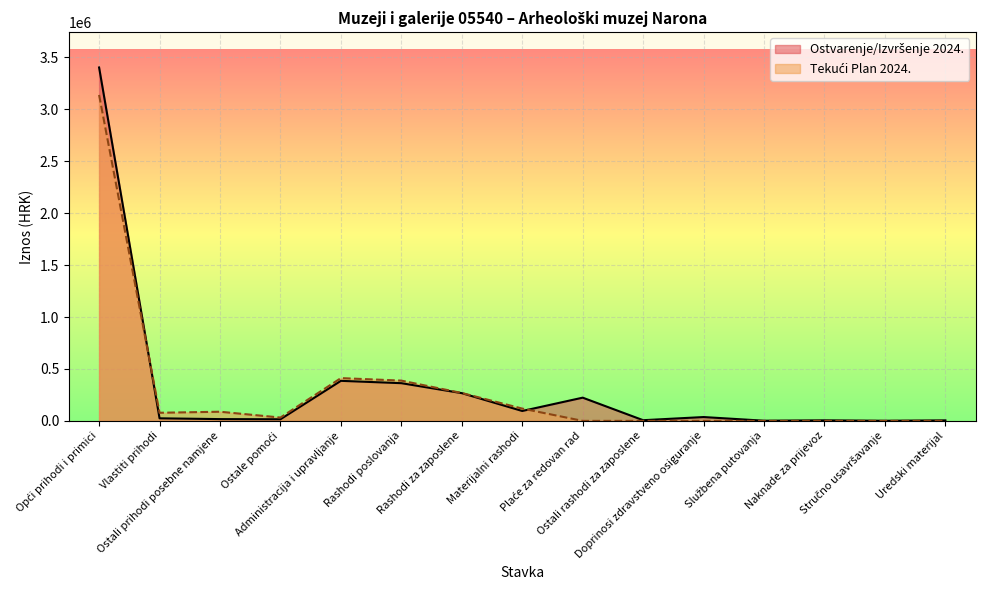

Does the chart display data point markers on the line(s)?

No